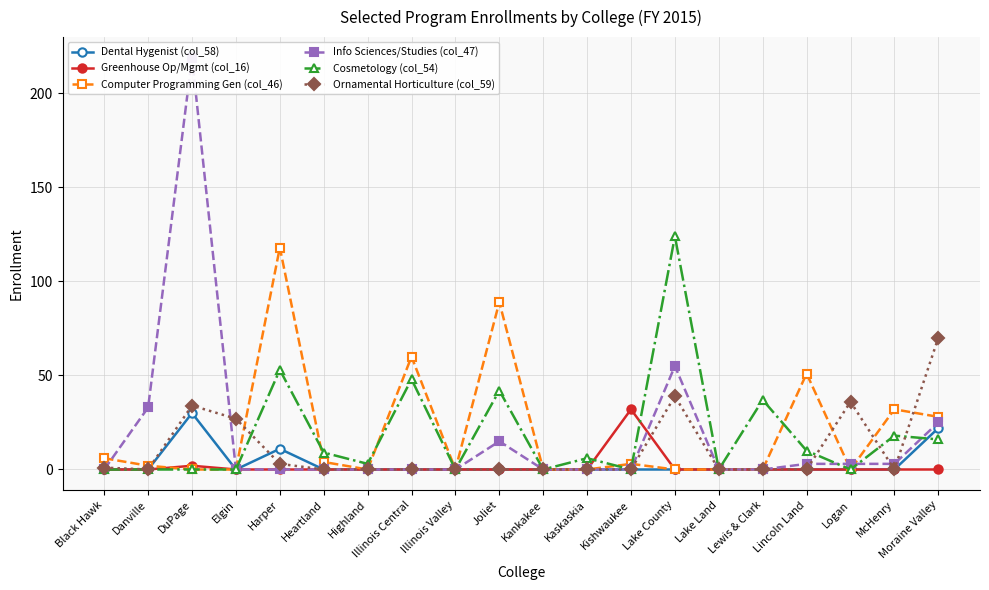

Where is the first local maximum for Info Sciences/Studies (col_47)?

DuPage